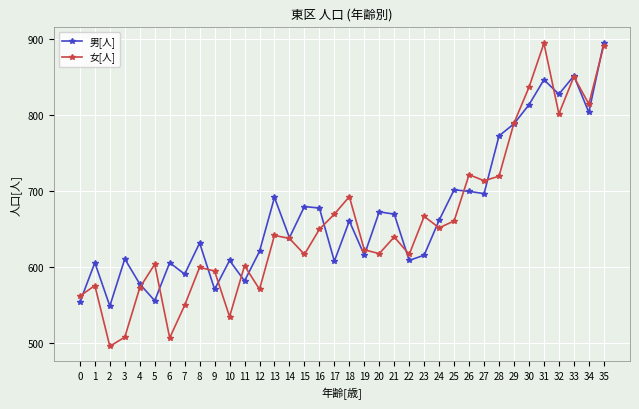

What value does the 男[人] series have at 18?

661